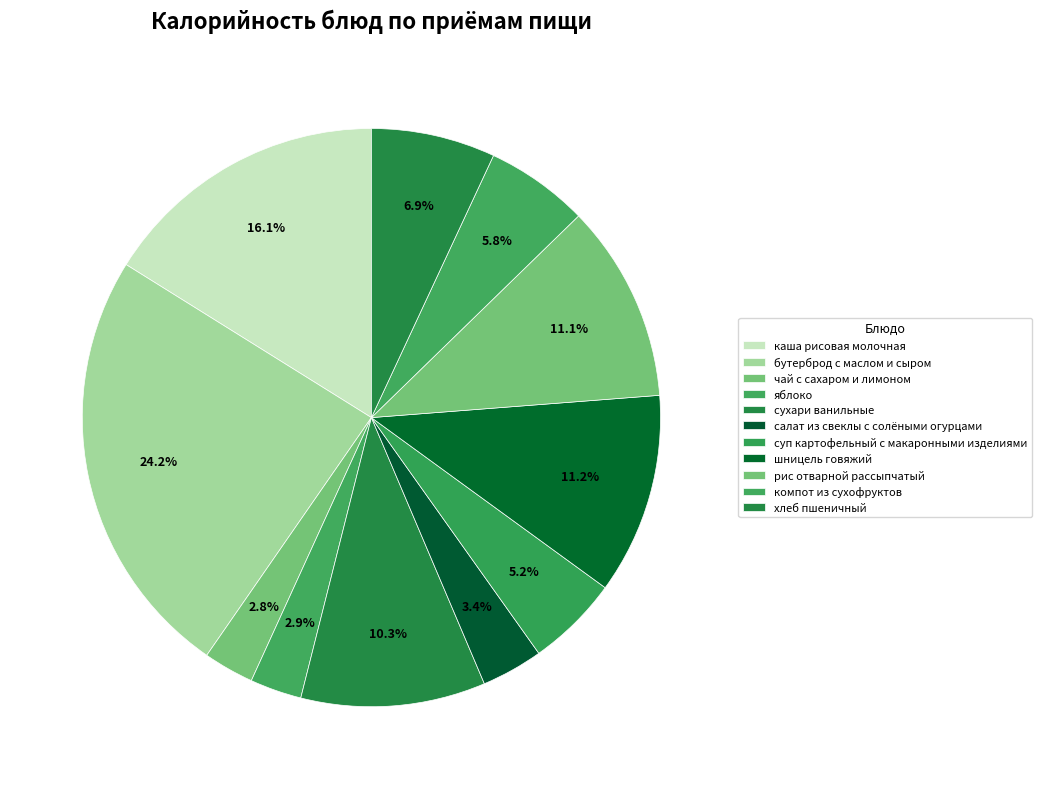

Count the number of slices in the pie.

11